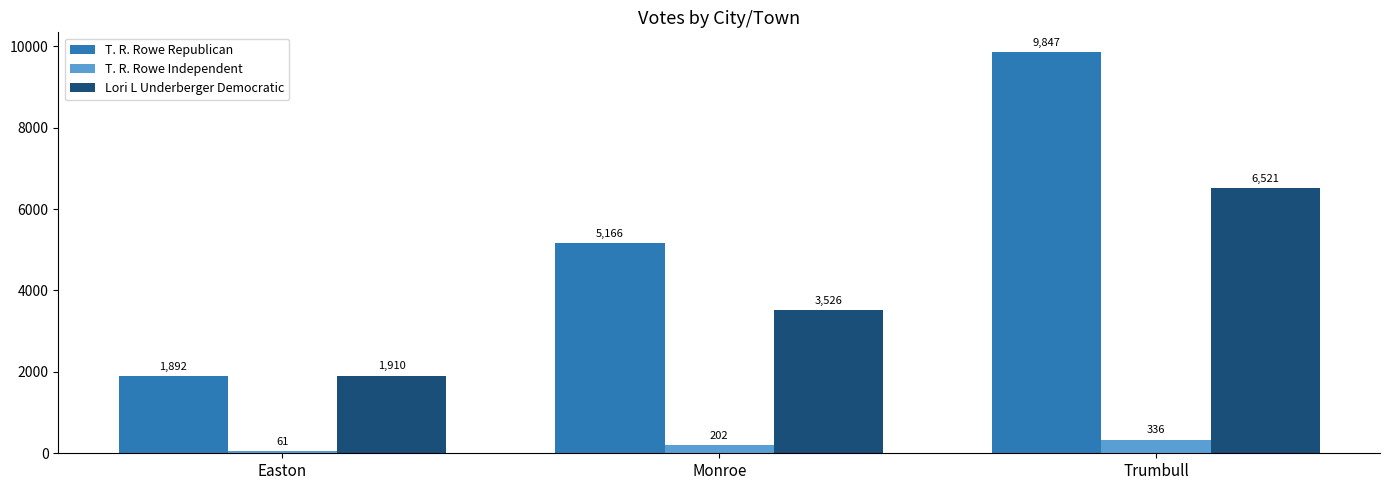

Which label corresponds to the largest value in the chart?

Trumbull